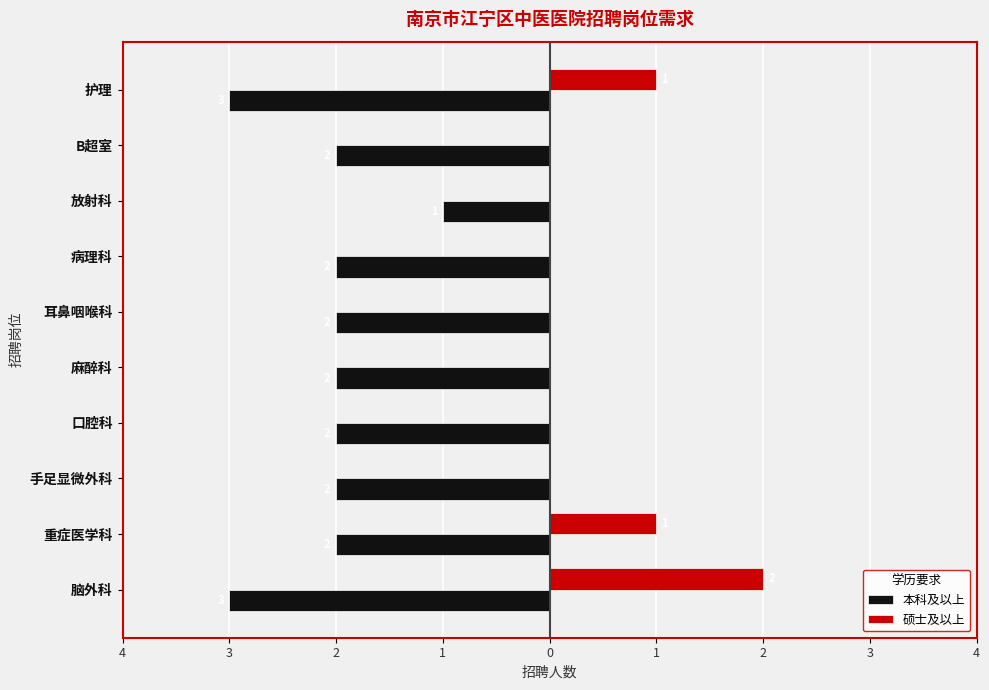

What are all the series names shown in the legend?

本科及以上, 硕士及以上